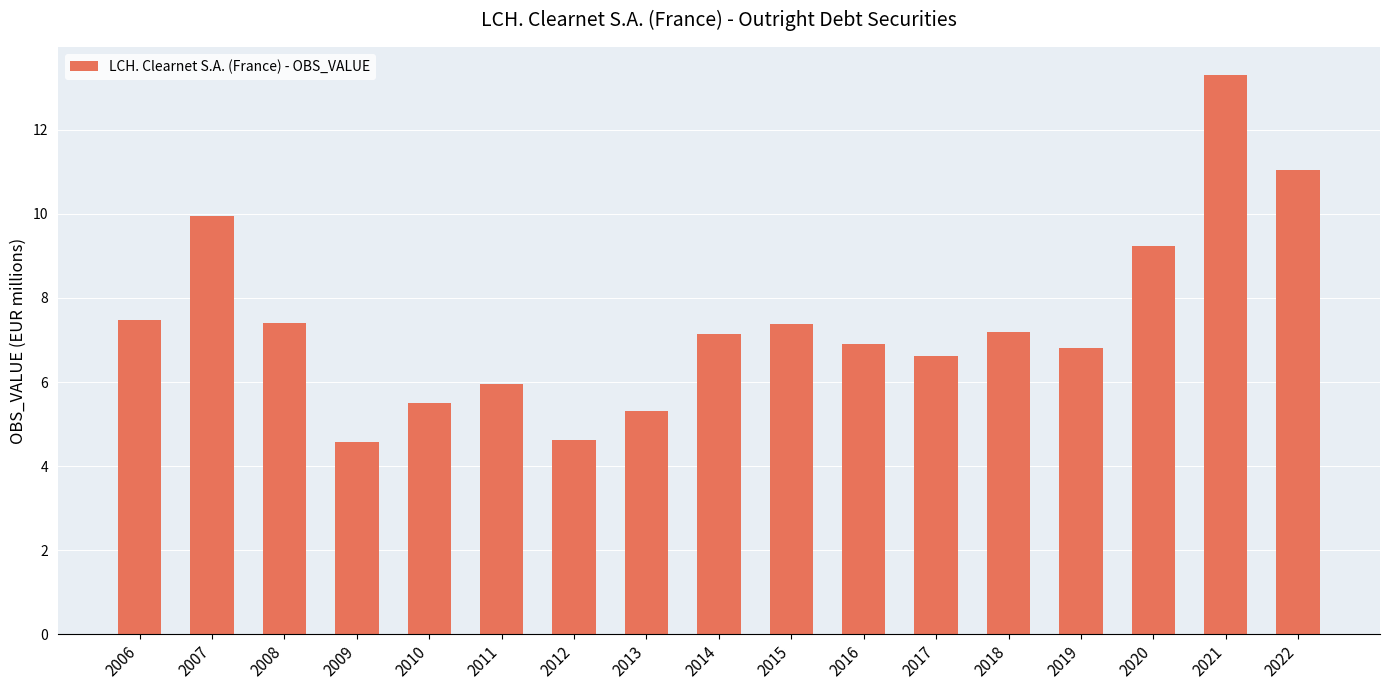

Read the value at 2010.

5.5